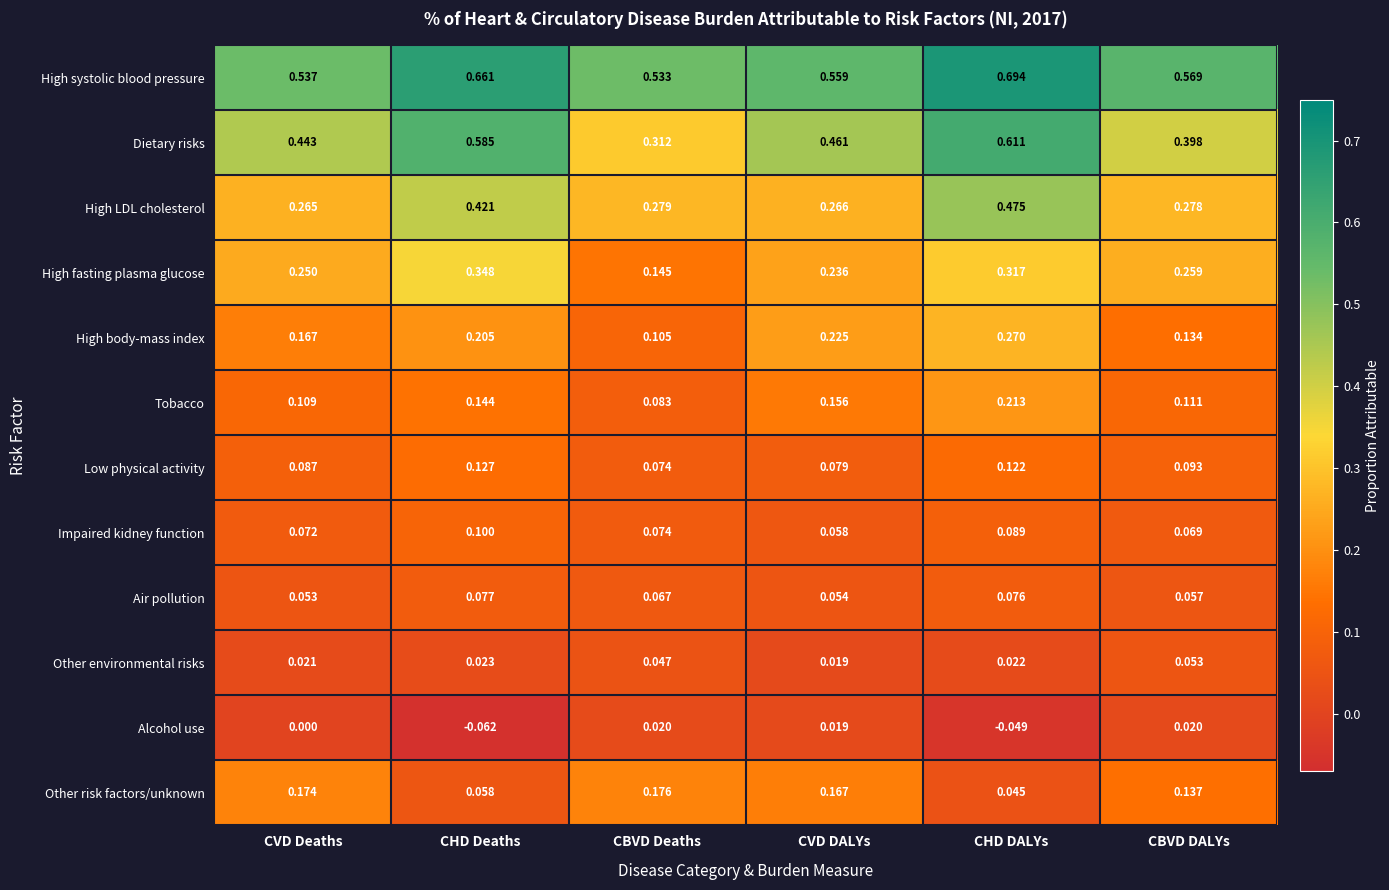

Which series changed the most between CVD Deaths and CVD DALYs?

High body-mass index